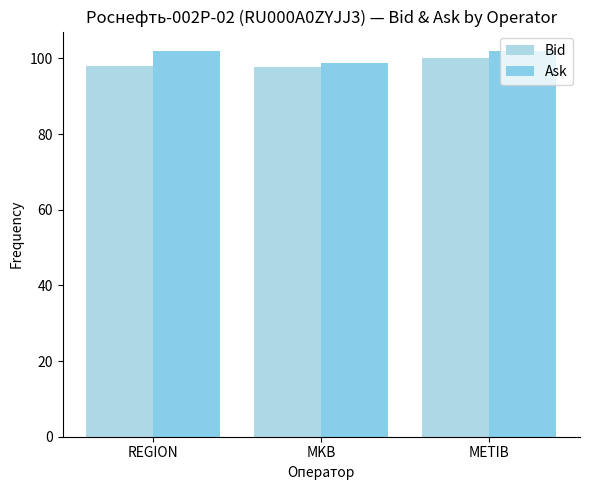

Is the value of Bid at MKB greater than the value of Ask at REGION?

No